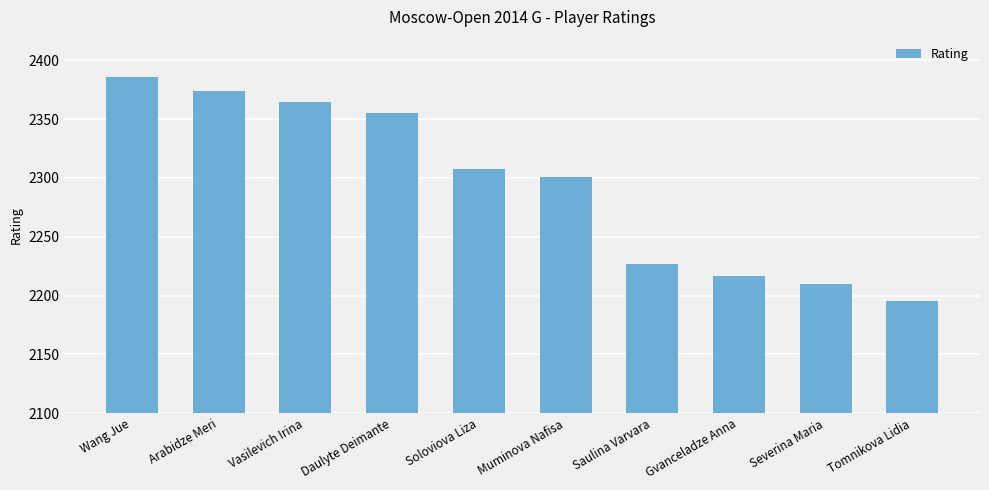

Is it true that the value at Severina Maria is 2210?

True